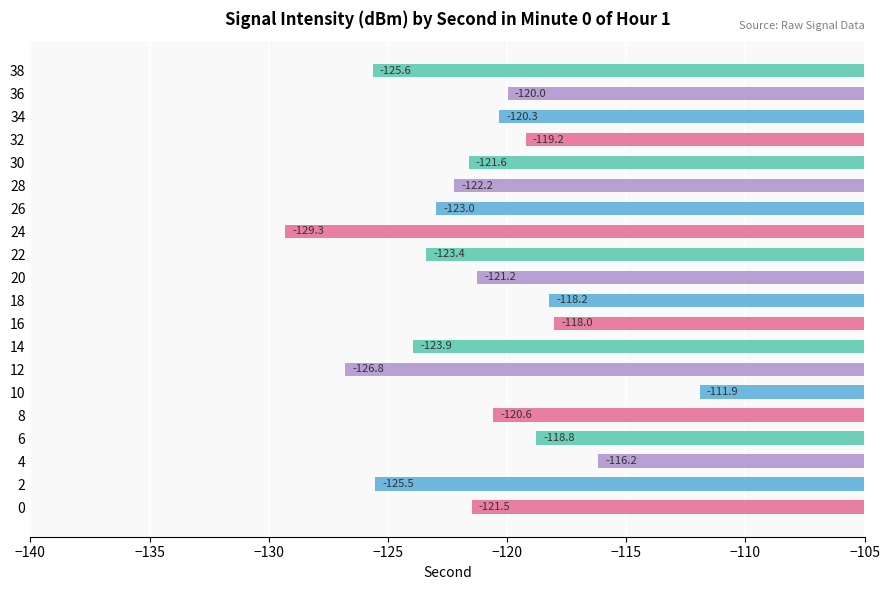

List the labels in order of value, largest first.

10, 4, 16, 18, 6, 32, 36, 34, 8, 20, 0, 30, 28, 26, 22, 14, 2, 38, 12, 24